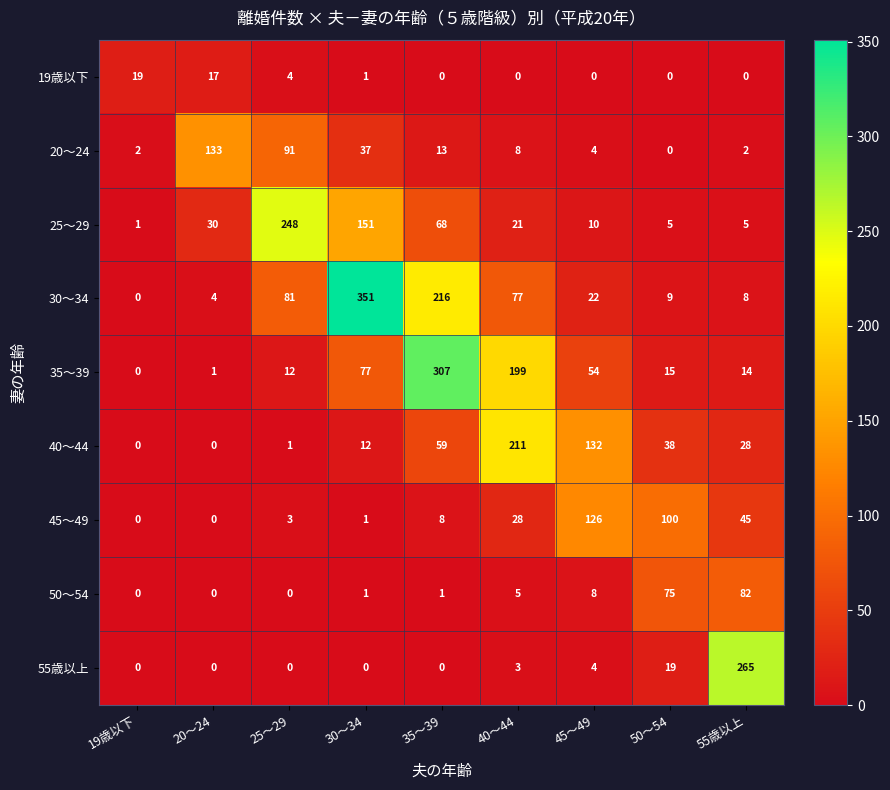

What is the average value of the 25～29 series?

60